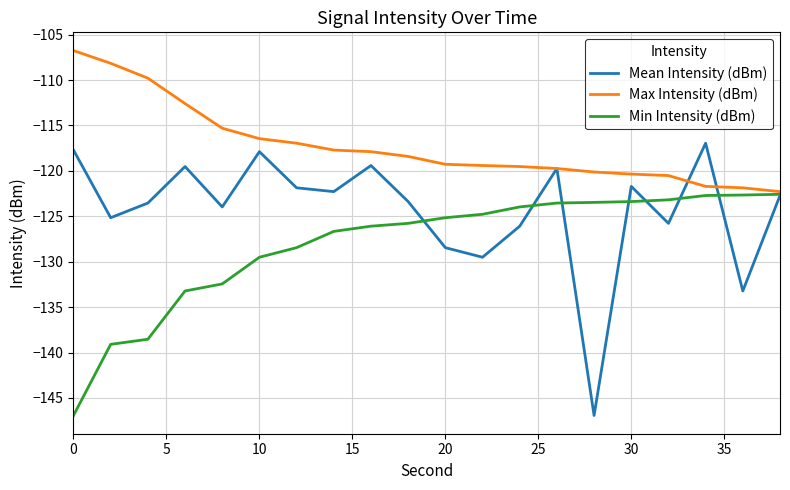

How many lines are shown in the chart?

3